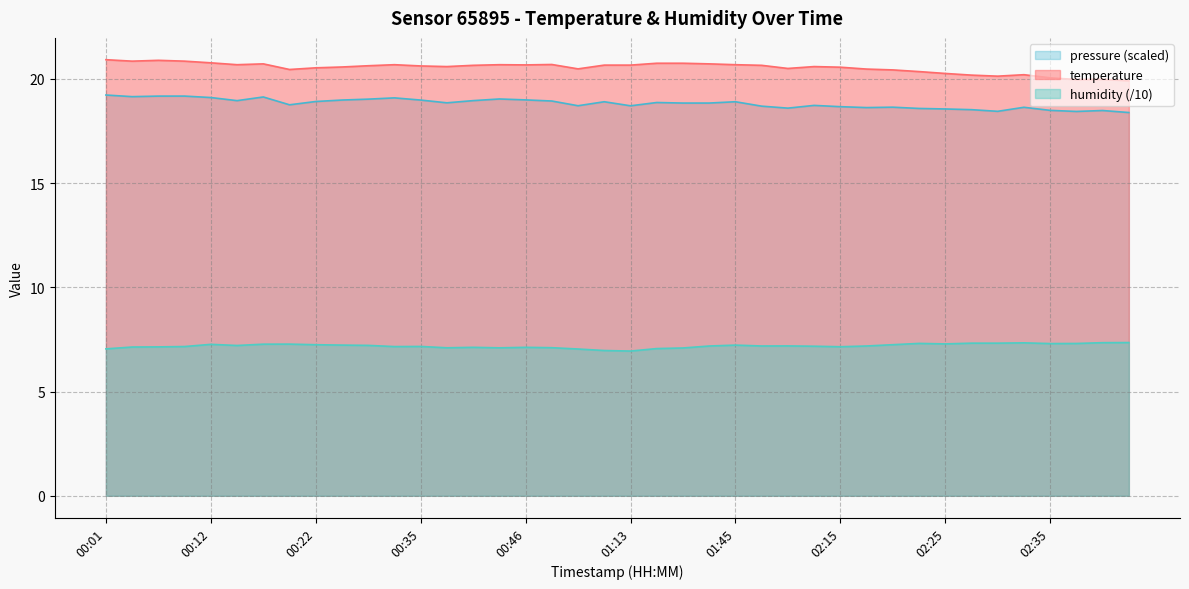

Rank the series at 01:03 from lowest to highest value.

humidity, temperature